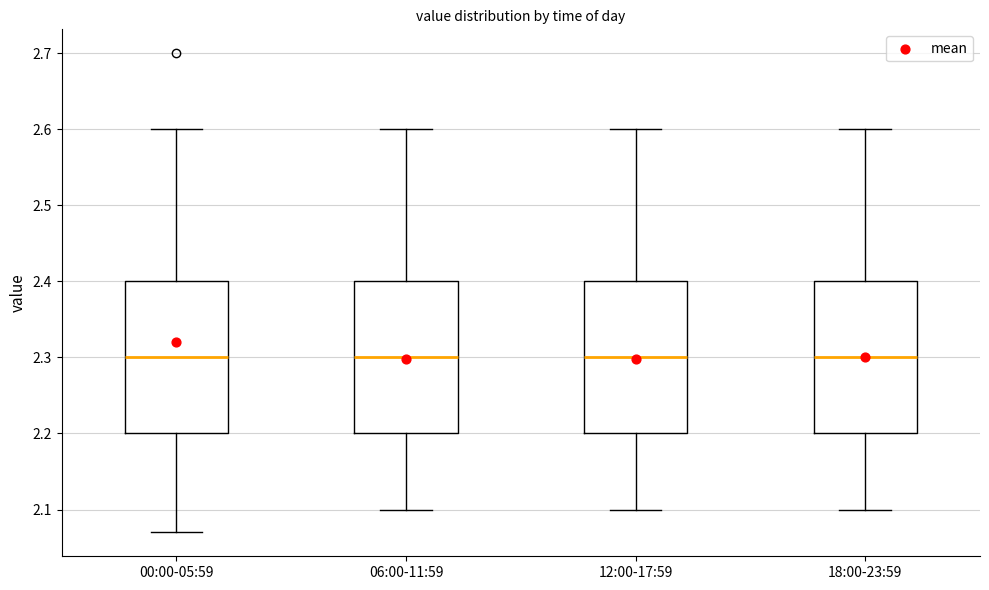

Reading left to right, transcribe this box plot: for each box, give where its median line is, the range the box spans, and where its two whiskers end, as read against the y-axis. The values are not printed on the chart, so give them approximately, as read against the axis.

00:00-05:59: median 2.30, box 2.20 to 2.40, whiskers 2.07 to 2.60
06:00-11:59: median 2.30, box 2.20 to 2.40, whiskers 2.10 to 2.60
12:00-17:59: median 2.30, box 2.20 to 2.40, whiskers 2.10 to 2.60
18:00-23:59: median 2.30, box 2.20 to 2.40, whiskers 2.10 to 2.60